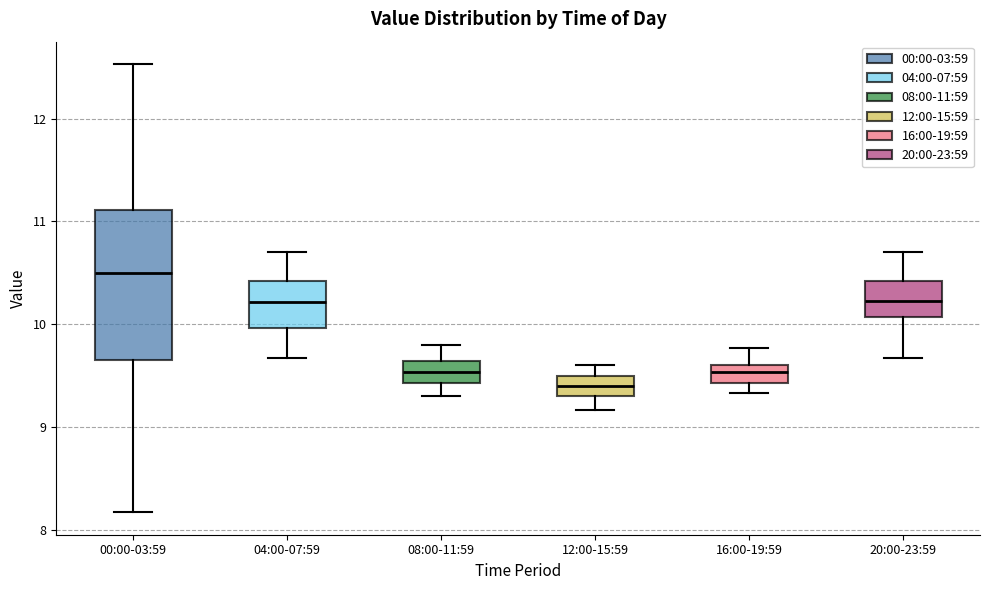

Reading left to right, read every box against the y-axis: the position of its median line, the range the box covers, and the ends of its whiskers. The values are not printed on the chart, so give them approximately, as read against the axis.

00:00-03:59: median 10.5, box 9.7 to 11.1, whiskers 8.2 to 12.5
04:00-07:59: median 10.2, box 10.0 to 10.4, whiskers 9.7 to 10.7
08:00-11:59: median 9.5, box 9.4 to 9.6, whiskers 9.3 to 9.8
12:00-15:59: median 9.4, box 9.3 to 9.5, whiskers 9.2 to 9.6
16:00-19:59: median 9.5, box 9.4 to 9.6, whiskers 9.3 to 9.8
20:00-23:59: median 10.2, box 10.1 to 10.4, whiskers 9.7 to 10.7